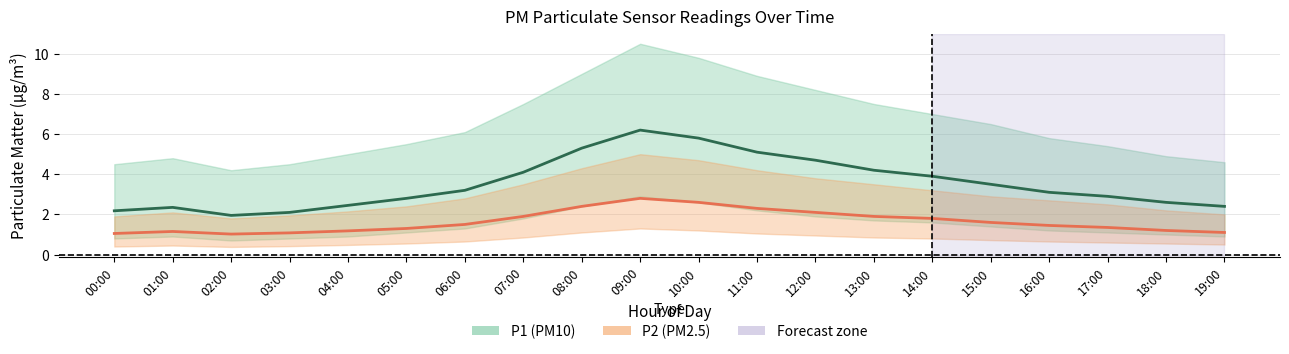

What is the difference between the highest and lowest values at 12:00?

2.6